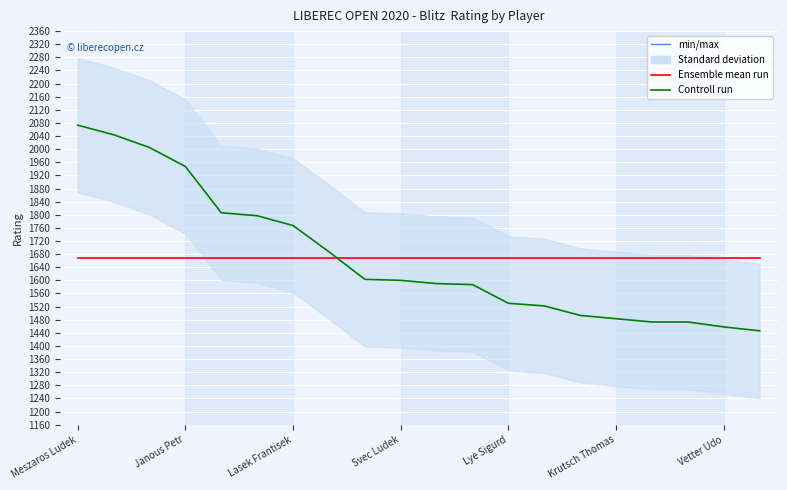

Is it true that Ensemble mean run equals 2955.6 at 19?

False